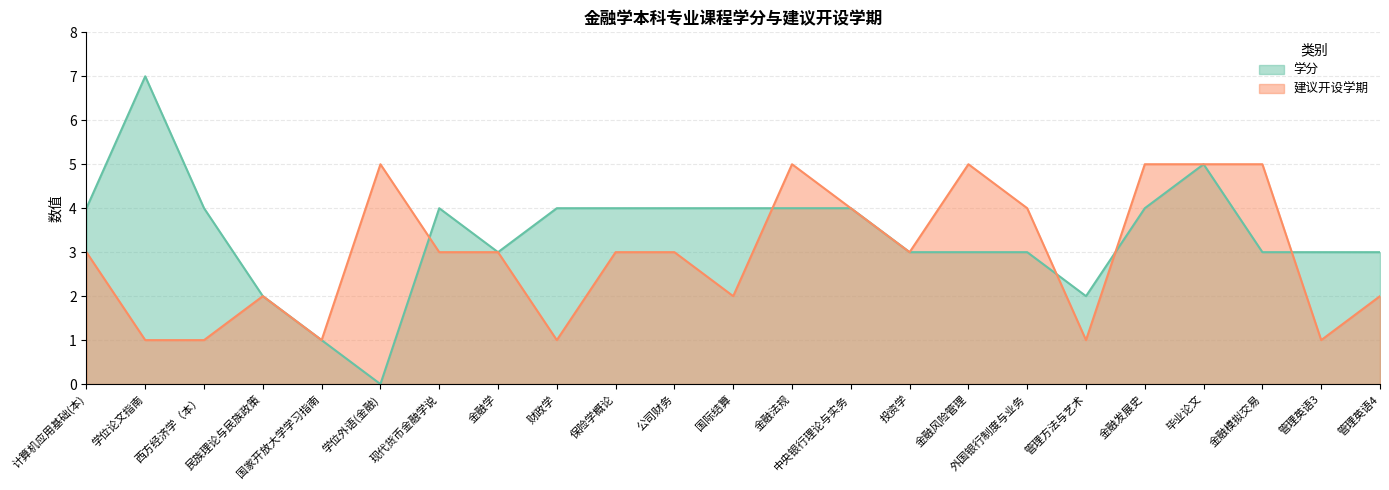

Reading left to right, extract all data points from this chart.

学分: 4	7	4	2	1	0	4	3	4	4	4	4	4	4	3	3	3	2	4	5	3	3	3
建议开设学期: 3	1	1	2	1	5	3	3	1	3	3	2	5	4	3	5	4	1	5	5	5	1	2